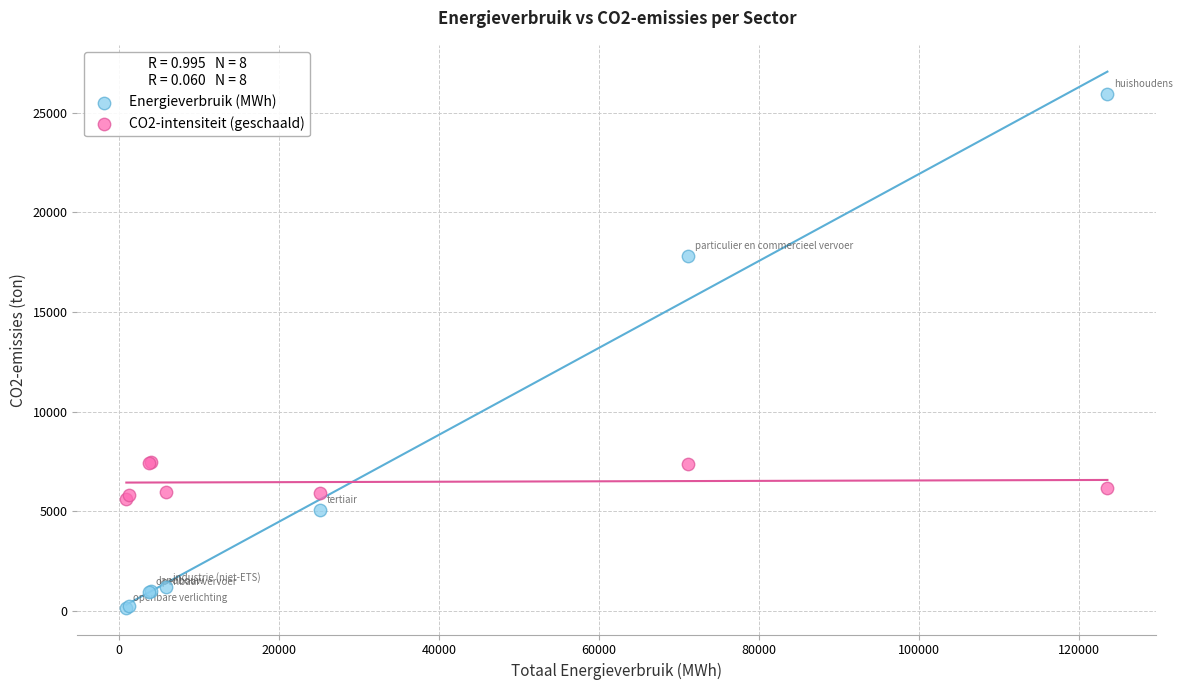

Which series has the widest spread of Y values?

Energieverbruik (MWh)